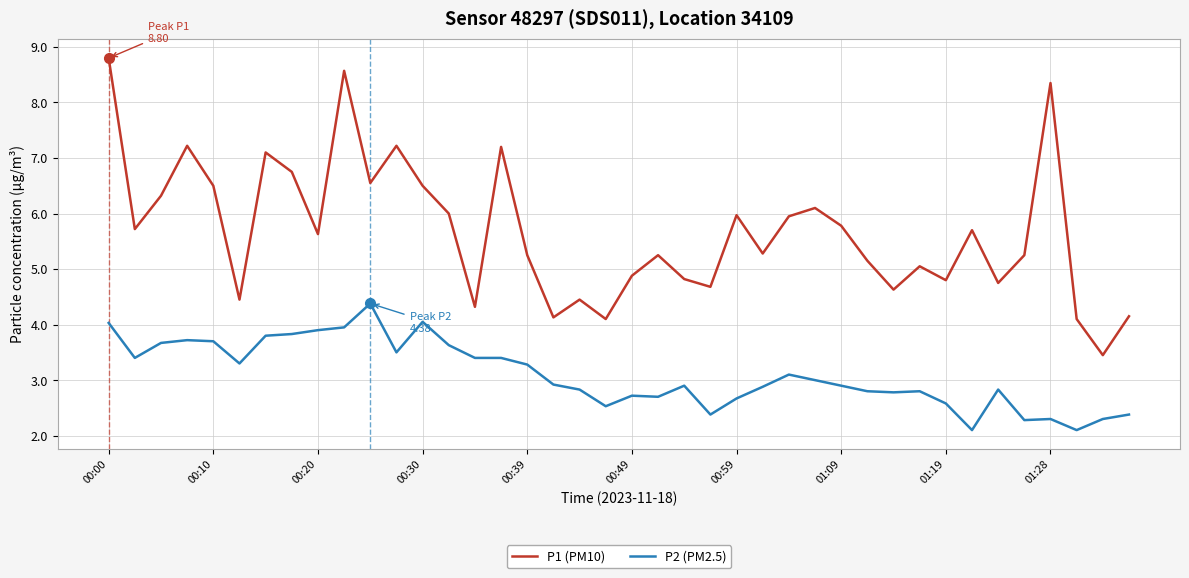

List the series in order of their peak value, lowest first.

P2 (PM2.5), P1 (PM10)